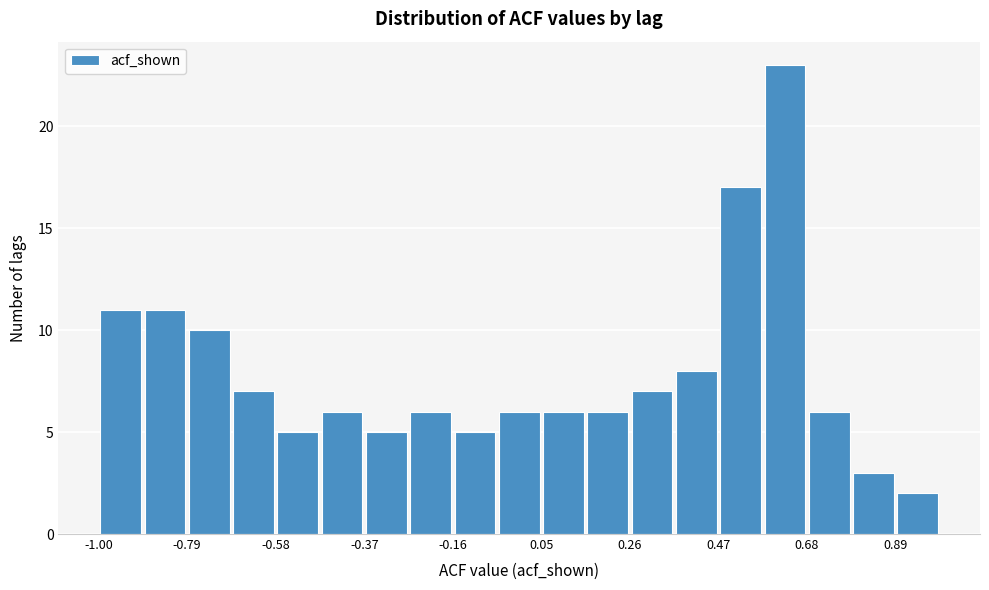

Around what value on the x-axis is the tallest bar? Give the approximate position of its centre, as read against the axis.

0.65